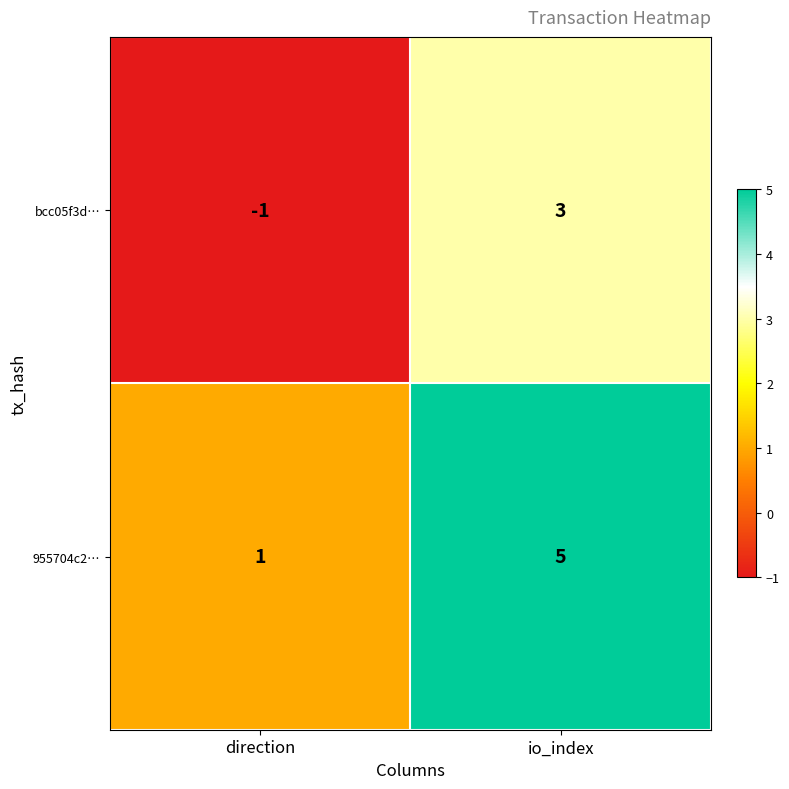

What is the difference between the 955704c2… values at io_index and direction?

4